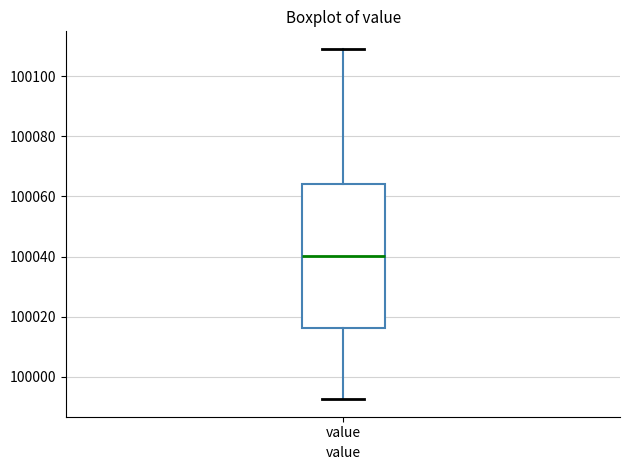

Where does the median line of the box for value sit on the y-axis? The values are not printed on the chart, so give them approximately, as read against the axis.

100040